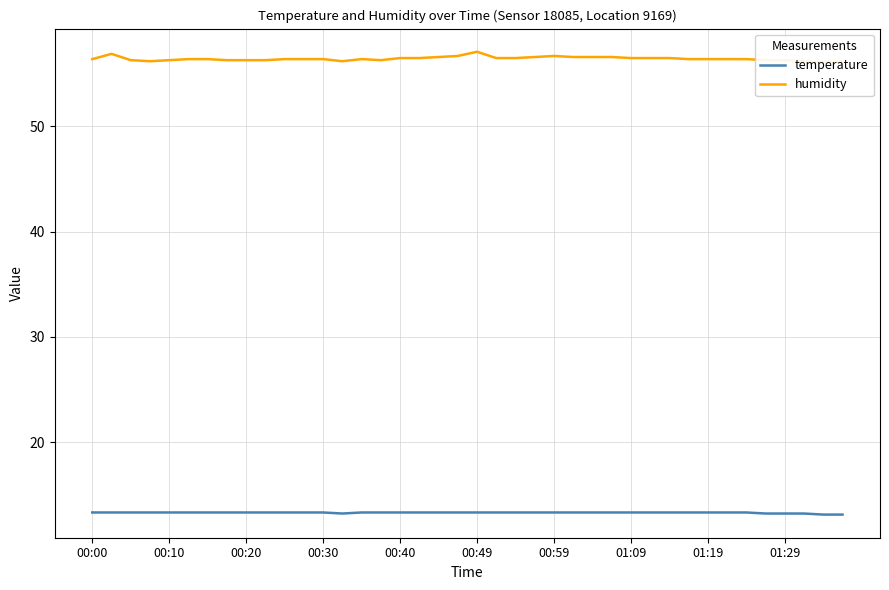

True or false: temperature and humidity intersect in this chart.

False